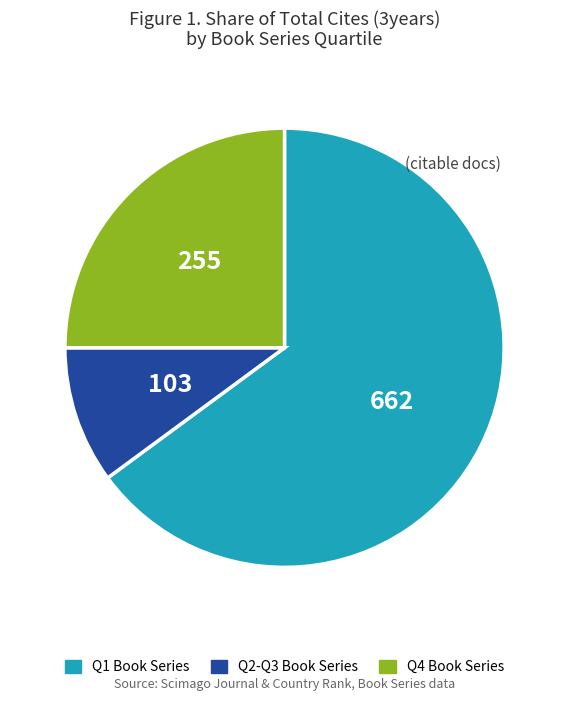

Rank the categories by value from lowest to highest.

Q2-Q3 Book Series, Q4 Book Series, Q1 Book Series